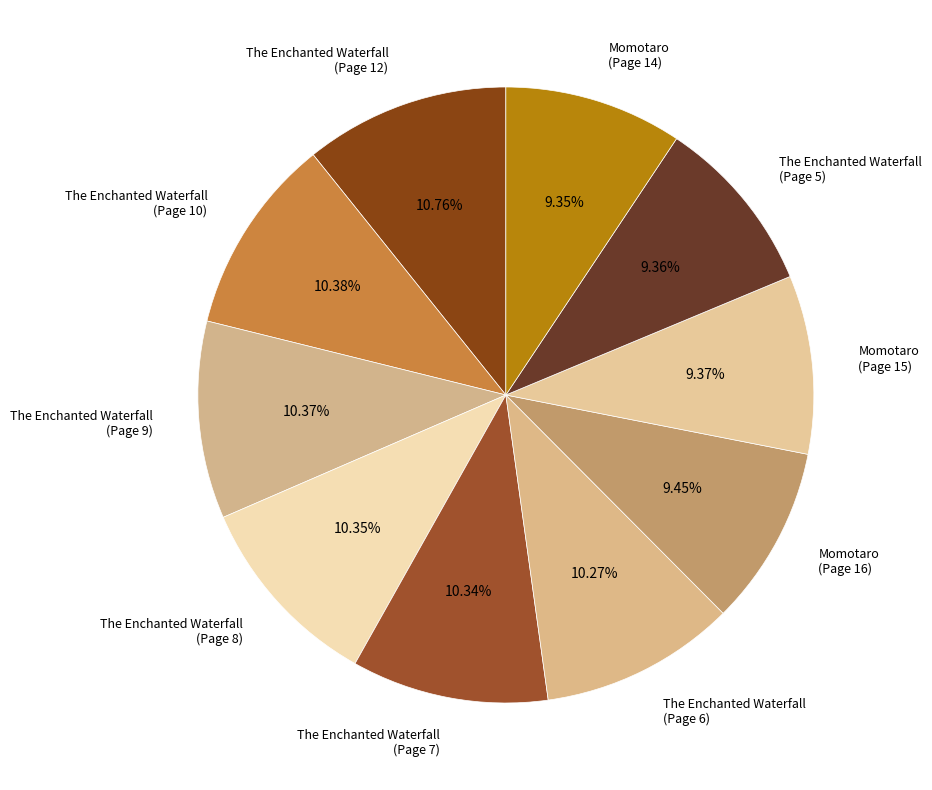

Which has a higher value, The Enchanted Waterfall (Page 12) or The Enchanted Waterfall (Page 5)?

The Enchanted Waterfall (Page 12)